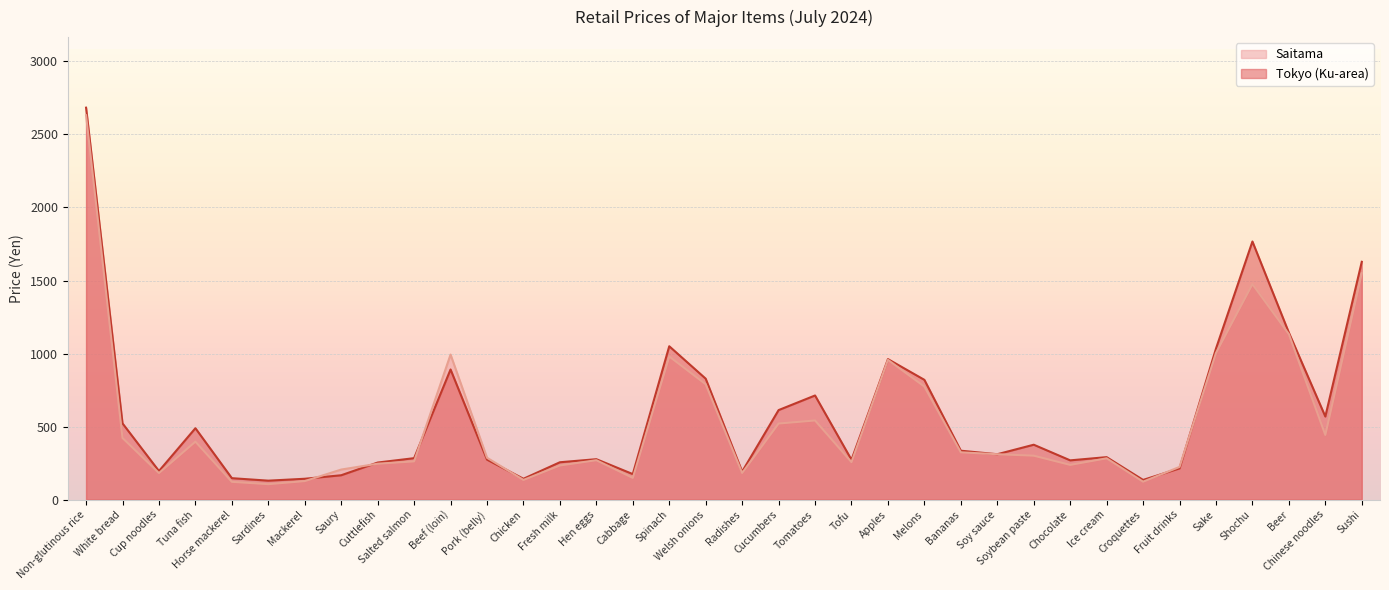

What position from the right is Beef (loin)?

26